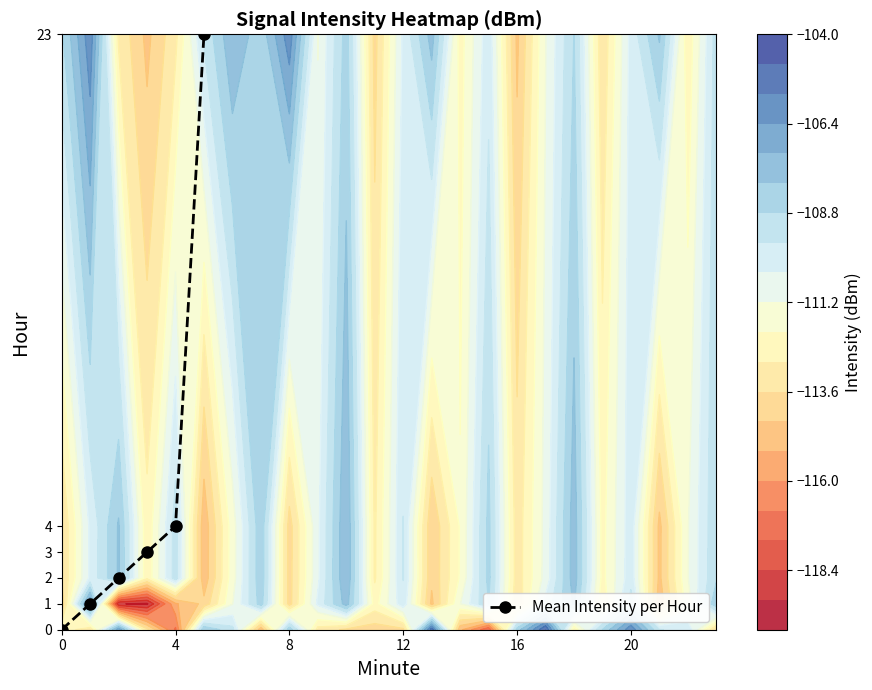

Reading left to right, transcribe all the data shown in this chart.

0	1	2	3	4	23